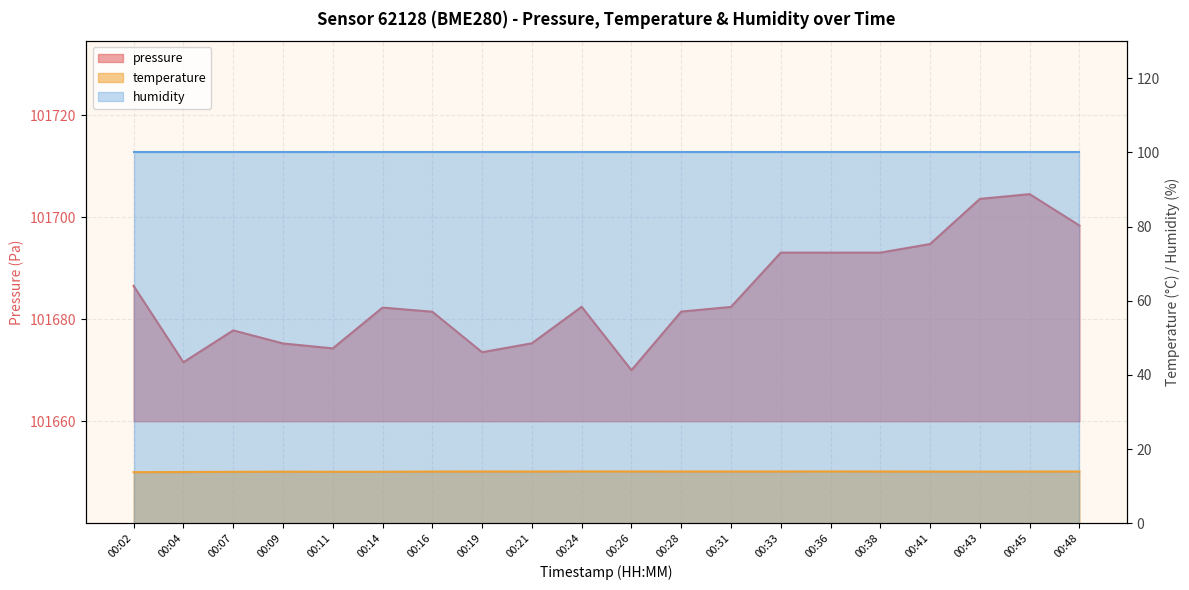

Which series has the largest total across all categories?

pressure